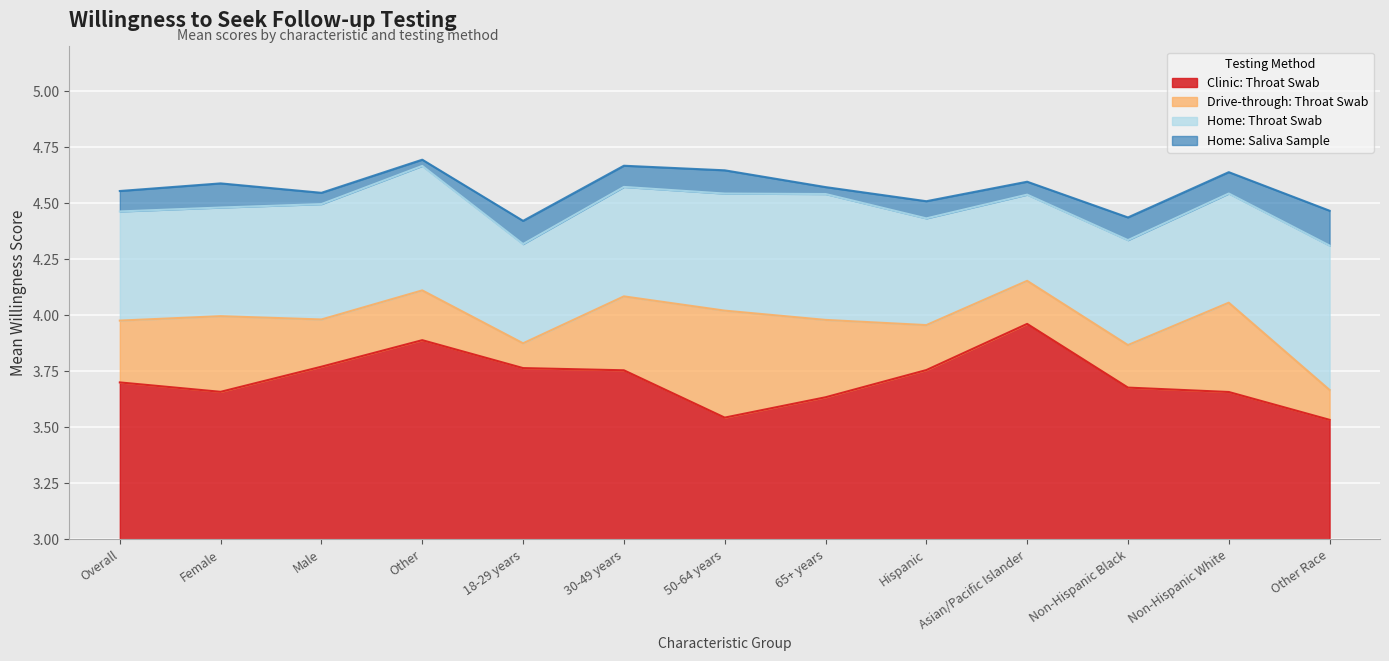

What is the lowest value of the Drive-through: Throat Swab series?

3.7